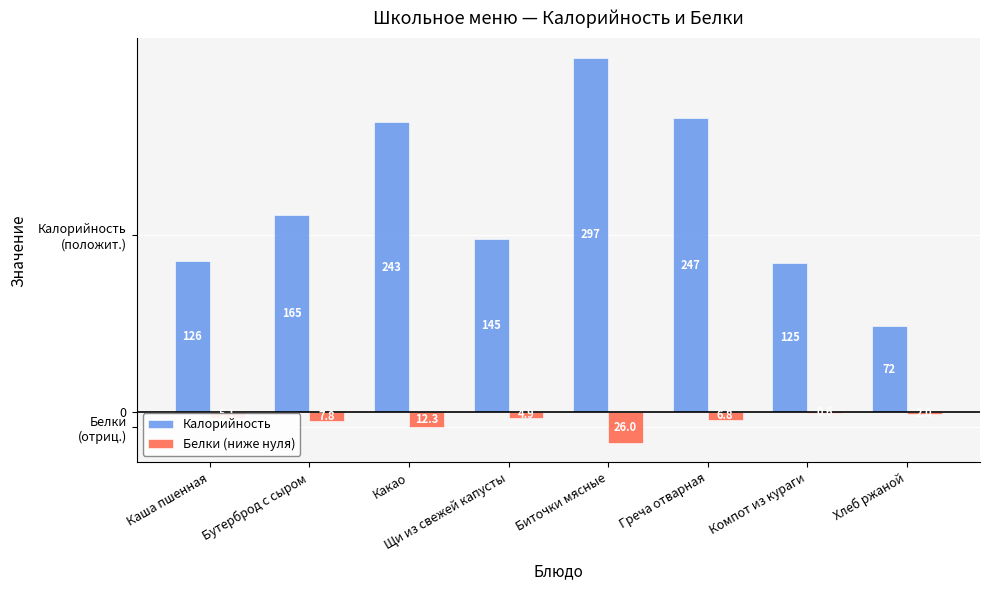

What are all the series names shown in the legend?

Калорийность, Белки (ниже нуля)